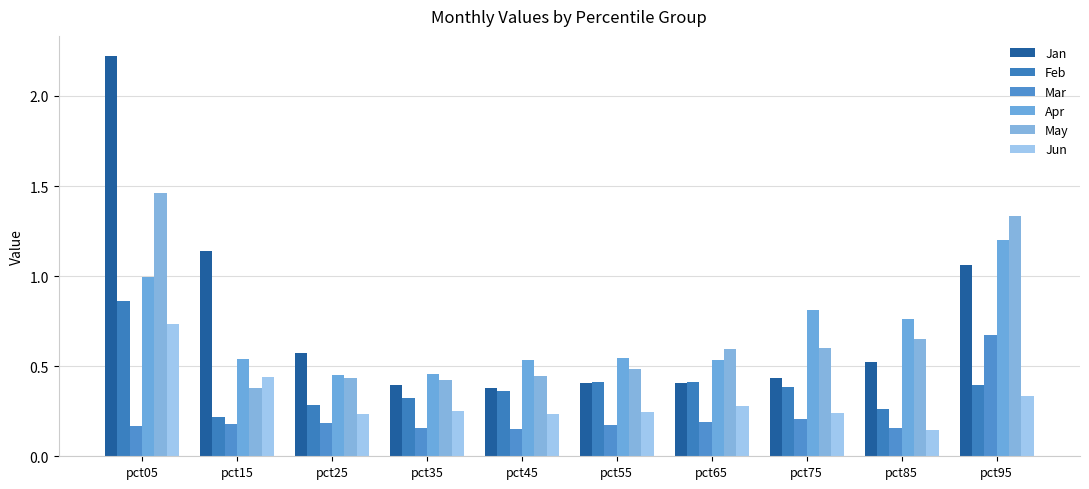

Which series changed the most between pct15 and pct75?

Jan